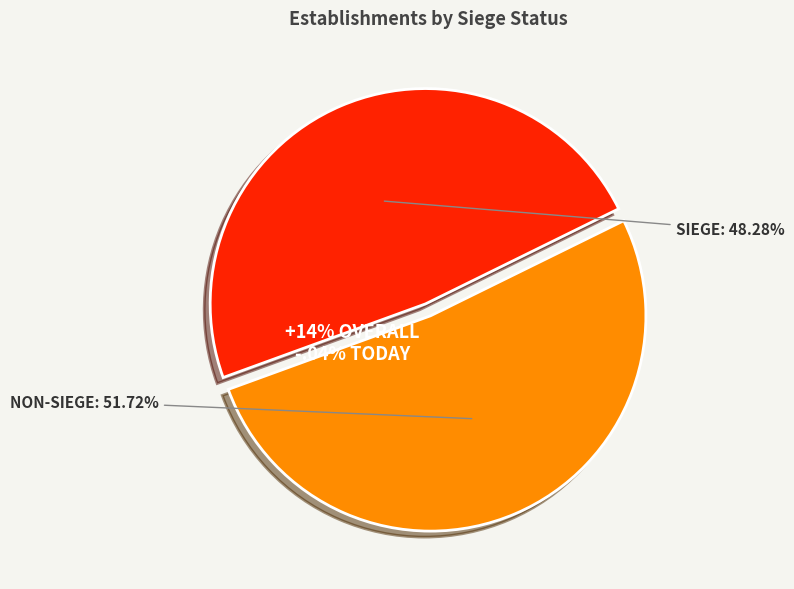

Is the sum of false and true greater than half?

Yes